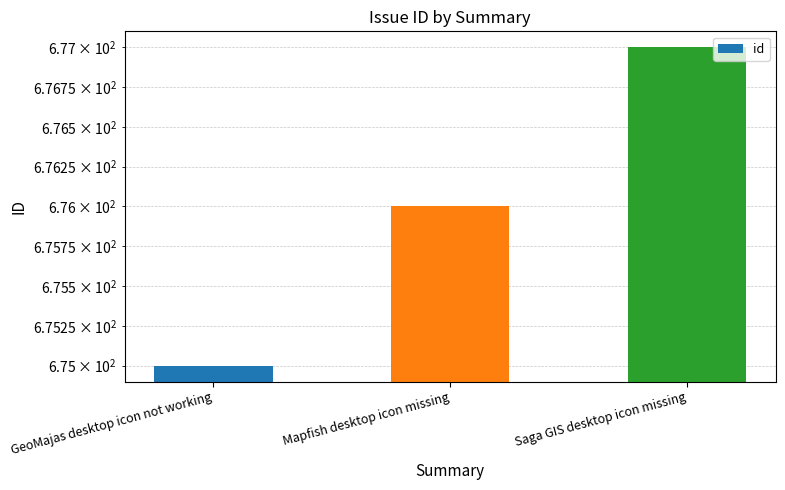

The value at Mapfish desktop icon missing is 249. True or false?

False